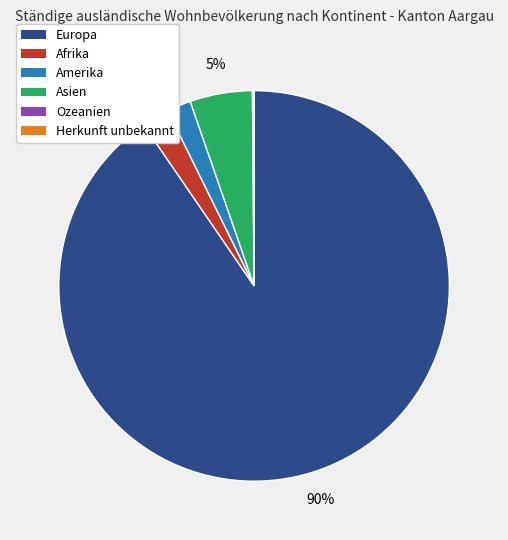

Is there a majority slice in this chart?

Yes